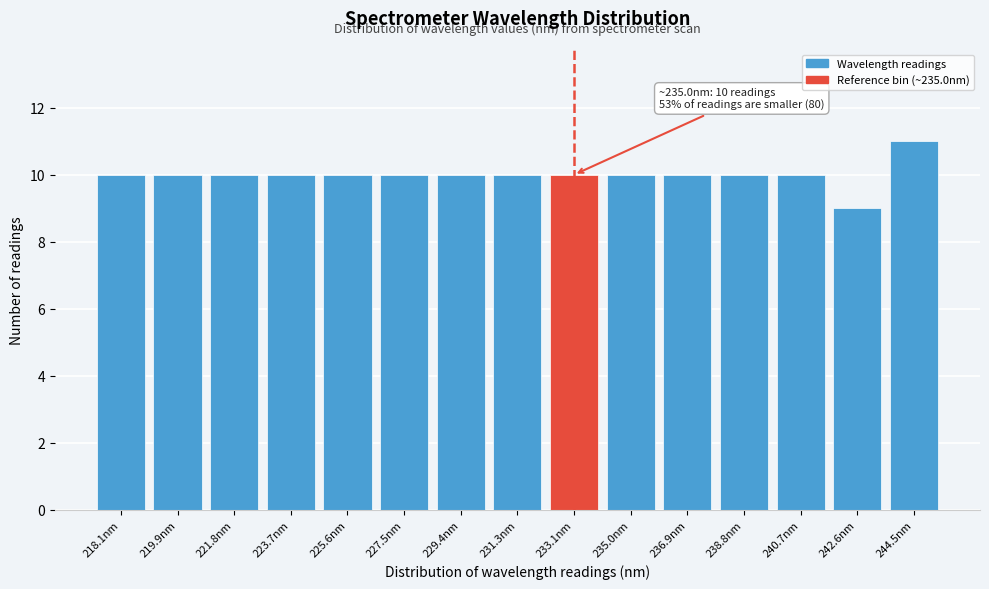

Reading left to right, transcribe all the data shown in this chart.

218.1nm=10	219.9nm=10	221.8nm=10	223.7nm=10	225.6nm=10	227.5nm=10	229.4nm=10	231.3nm=10	233.1nm=10	235.0nm=10	236.9nm=10	238.8nm=10	240.7nm=10	242.6nm=9	244.5nm=11